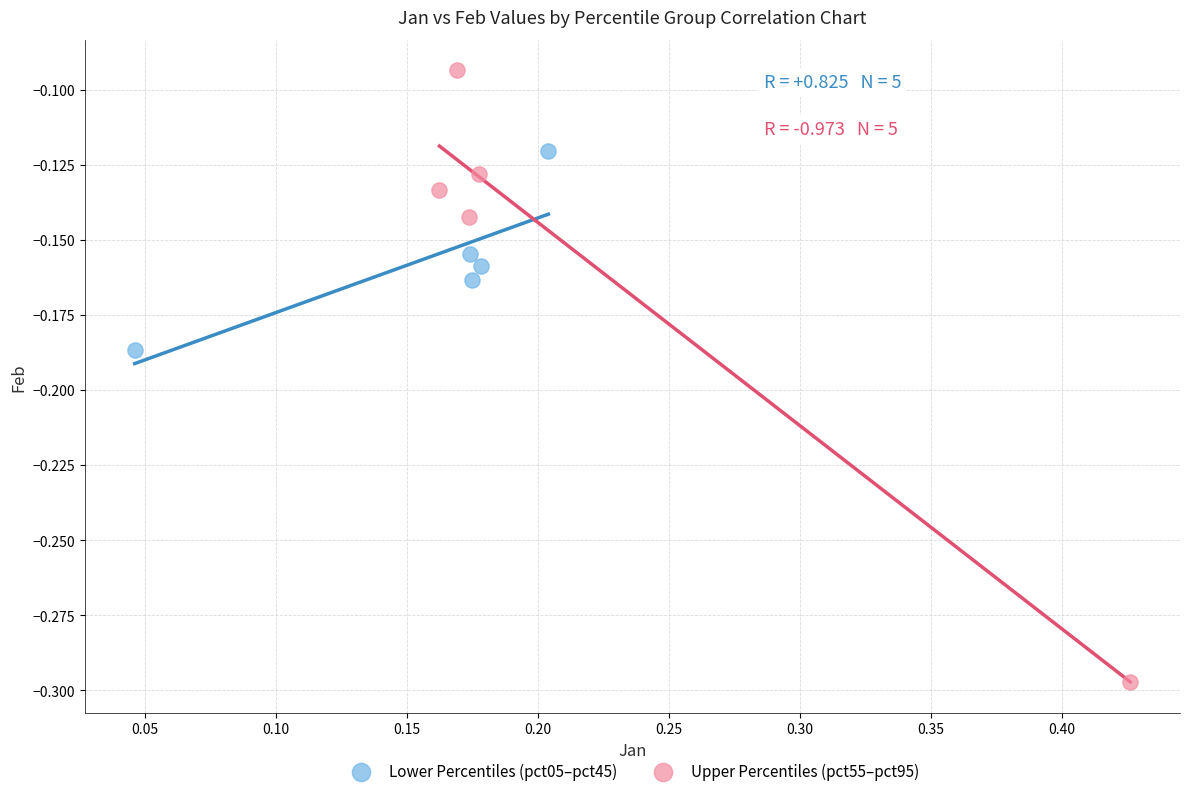

Which series reaches the minimum Y coordinate?

Upper Percentiles (pct55–pct95)